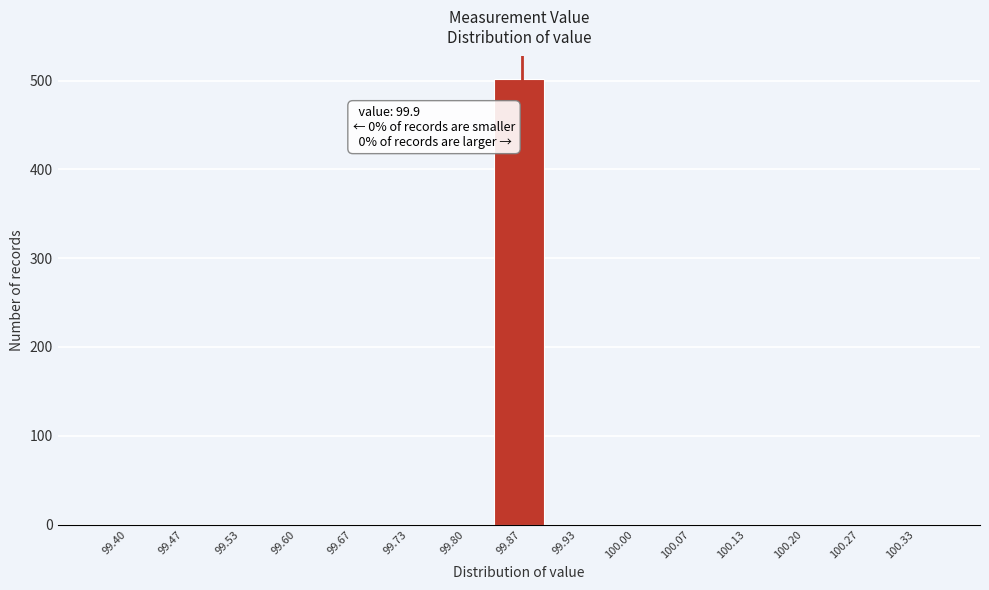

Reading left to right, extract all data points from this chart.

99.40=0	99.47=0	99.53=0	99.60=0	99.67=0	99.73=0	99.80=0	99.87=502	99.93=0	100.00=0	100.07=0	100.13=0	100.20=0	100.27=0	100.33=0